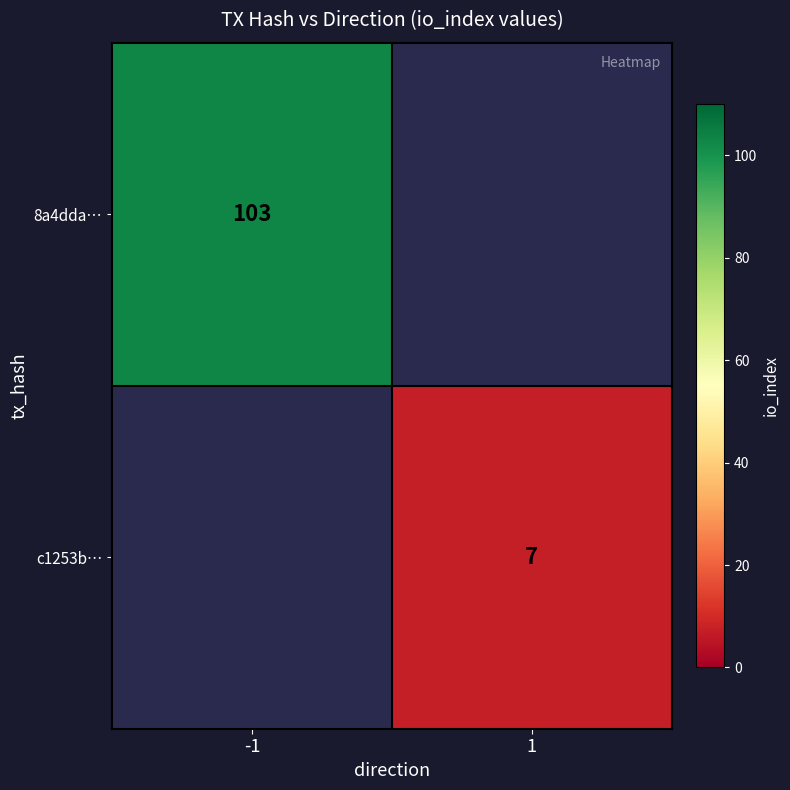

True or false: c1253b… has a value of 1 at 1.

False